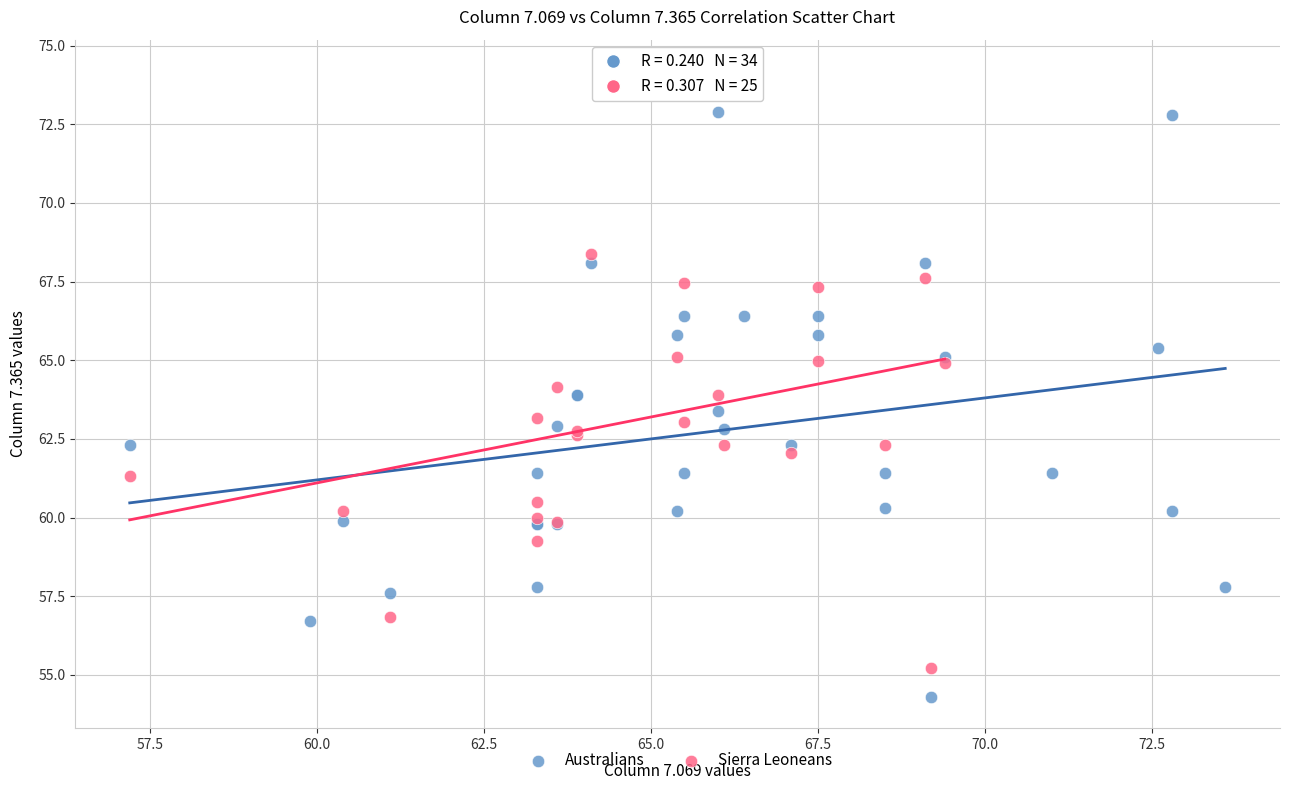

Which series contains the highest Y value?

Sierra Leoneans